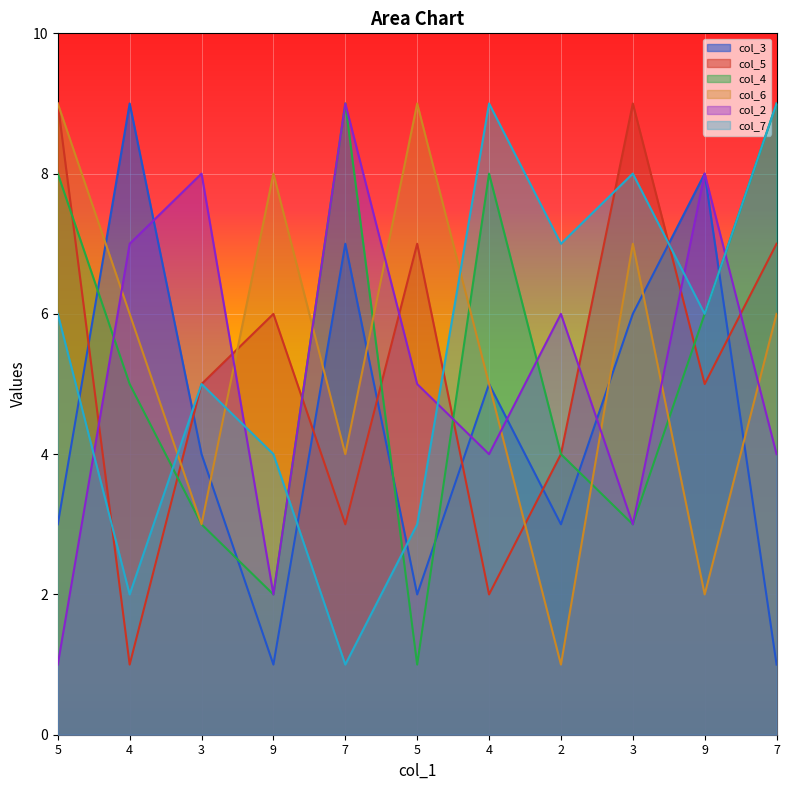

What is the value of the col_6 point at the 8th from the left?

1